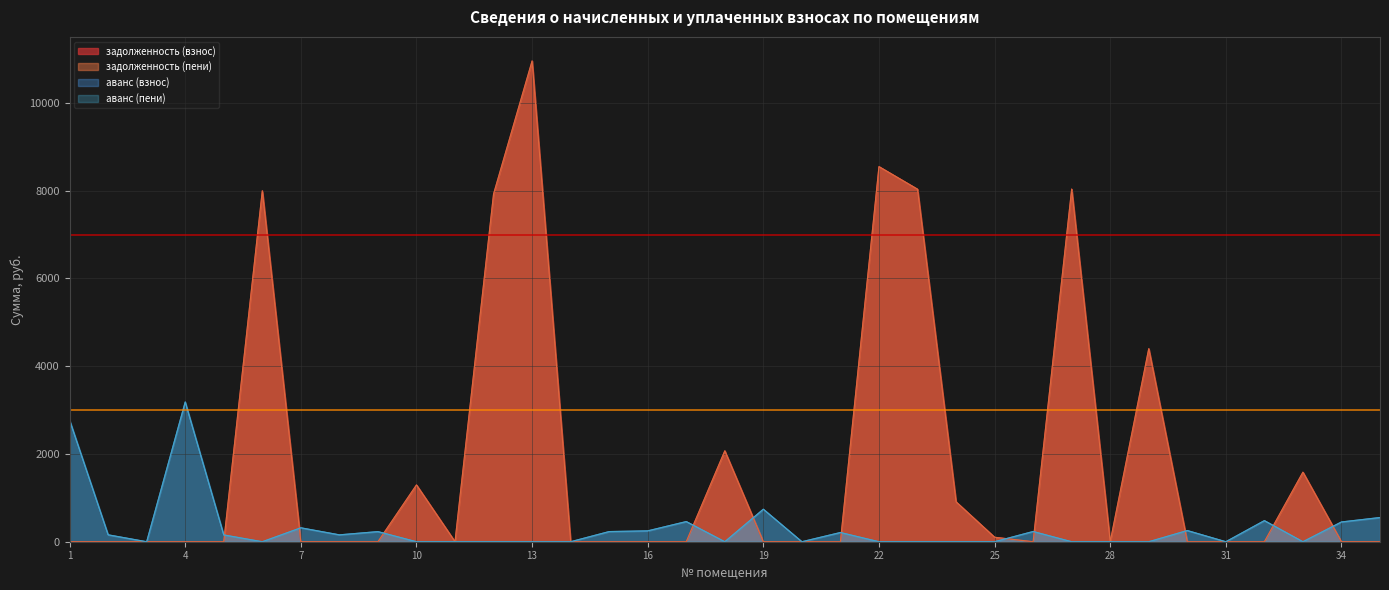

What is the maximum value shown in the chart?

10958.5